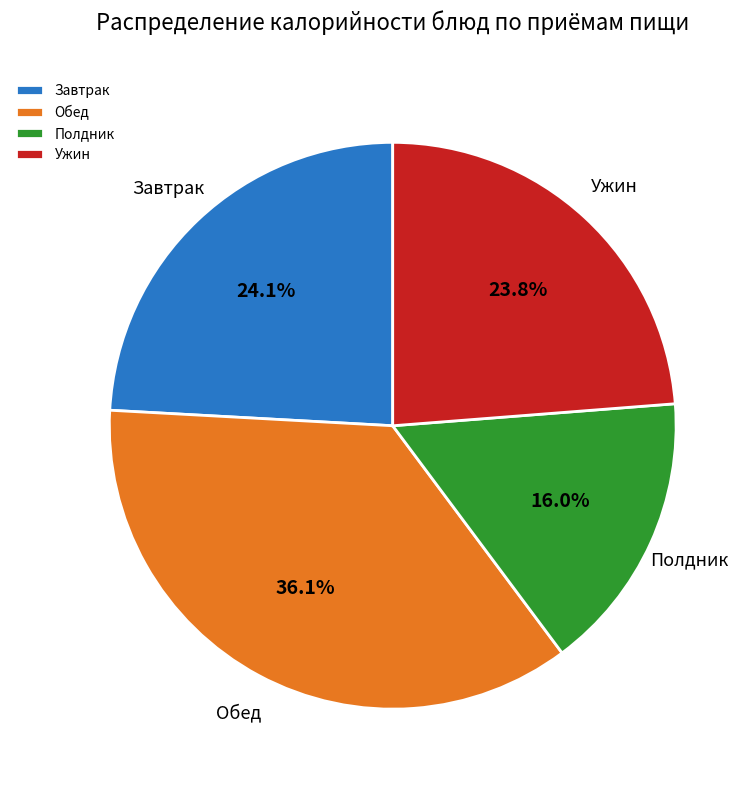

What is the total percentage of Обед and Завтрак?

60.2%